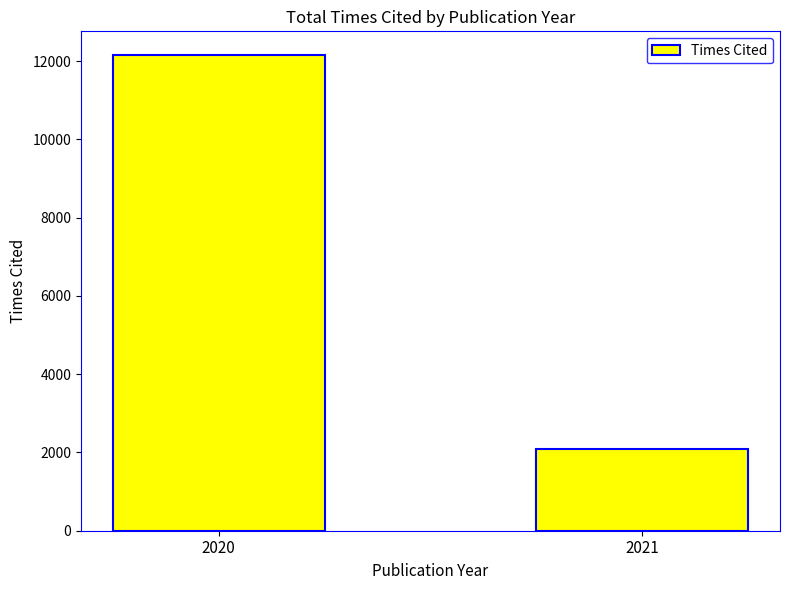

Reading left to right, what are all the values shown in this chart?

2020=12153	2021=2100